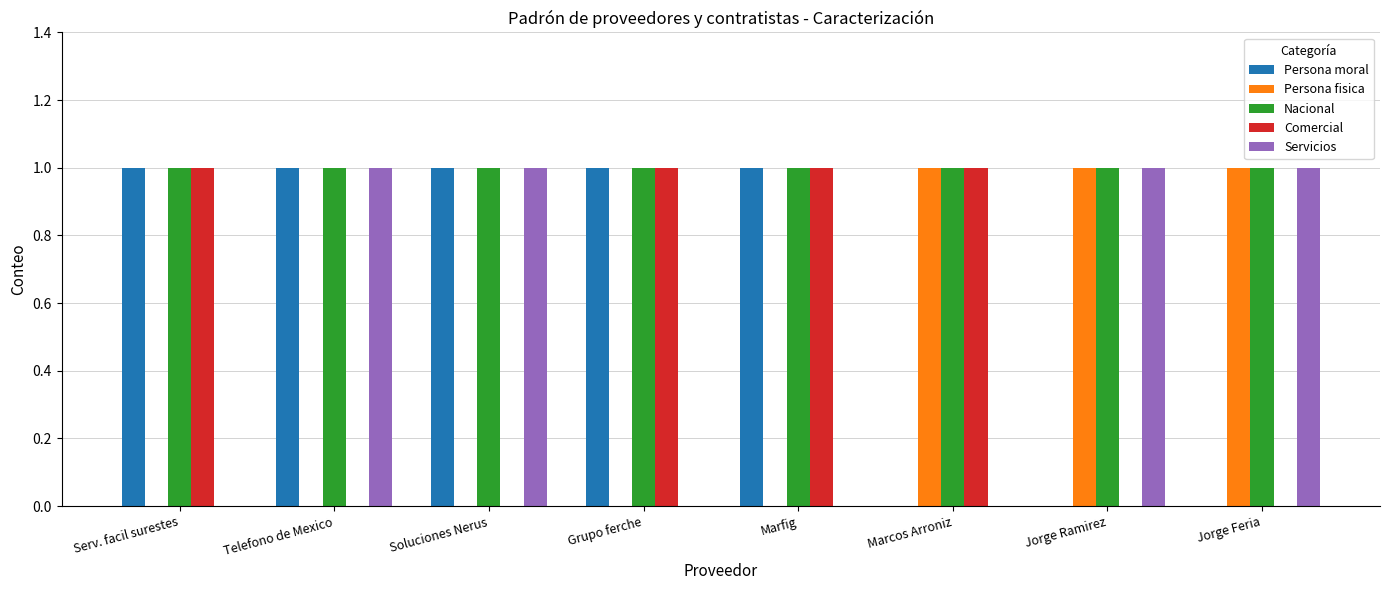

What is the total value across all series at Jorge Ramirez?

3